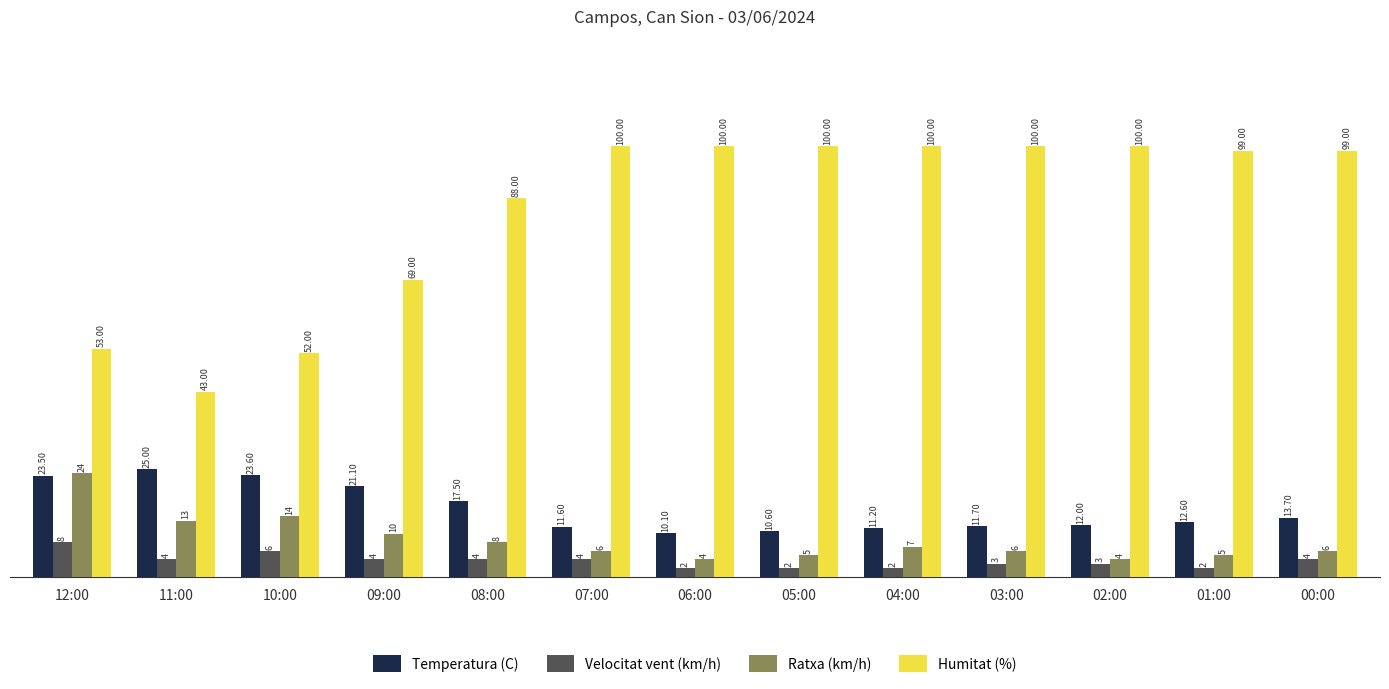

How many categories are shown in the chart?

13